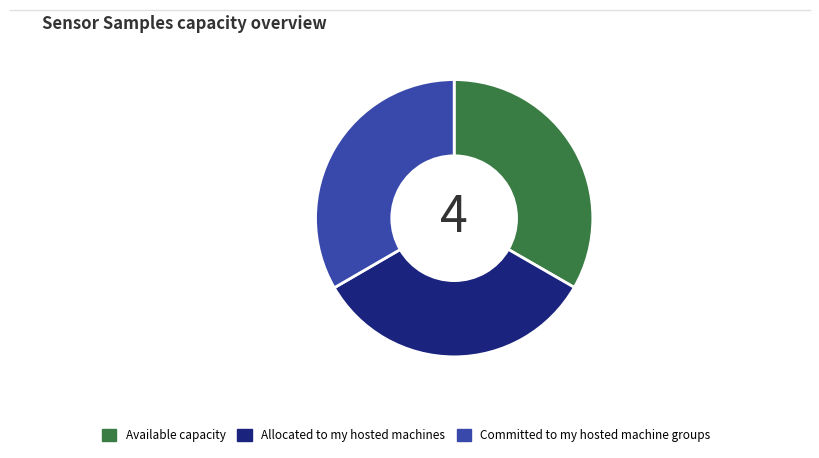

True or false: Committed to my hosted machine groups accounts for 44% of the total.

False